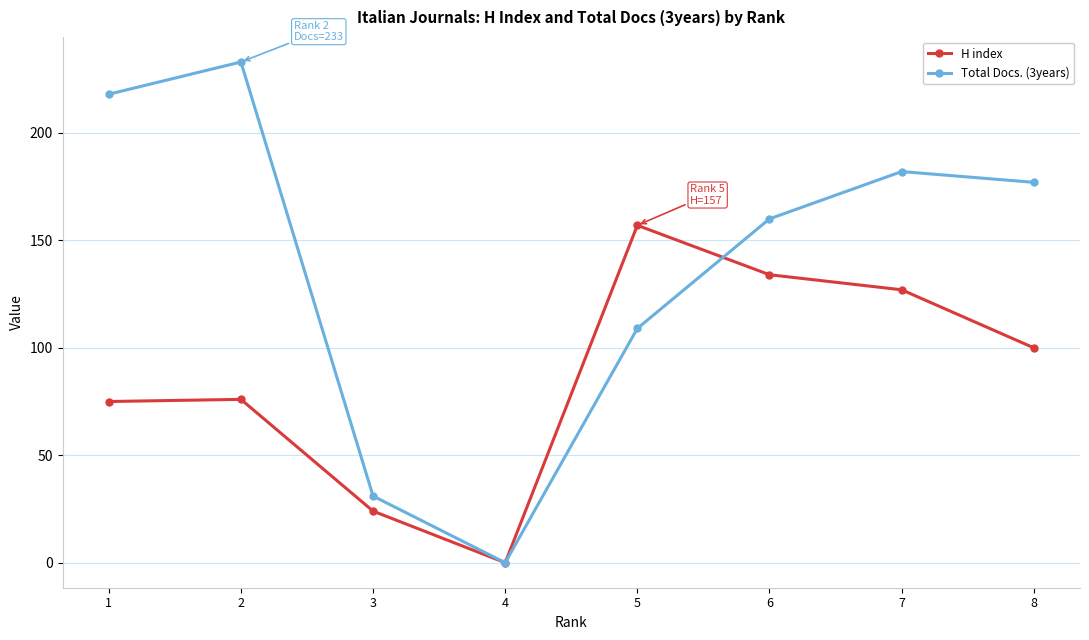

Where is the first local maximum for Total Docs. (3years)?

2